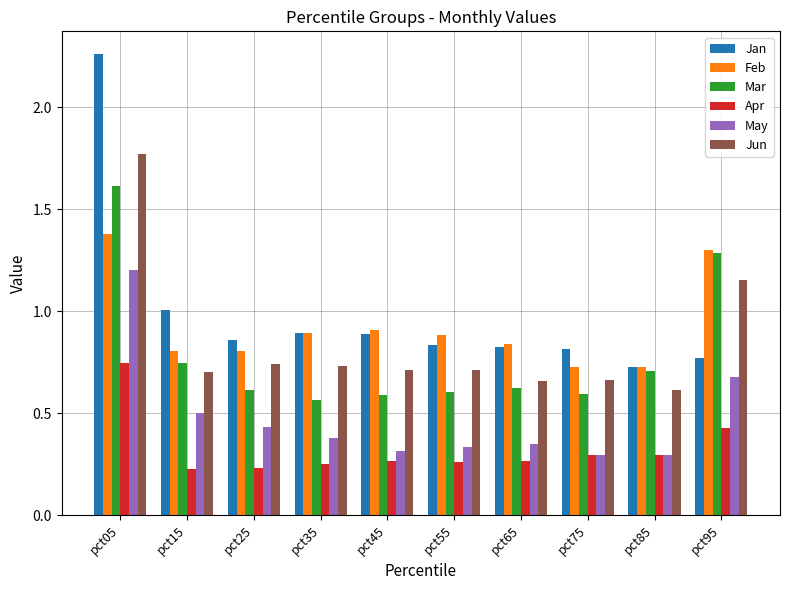

Is the value of Feb at pct85 greater than the value of Jan at pct45?

No